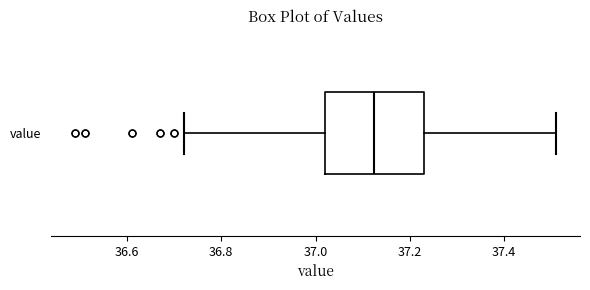

Where is the right edge of the box for value on the x-axis? The values are not printed on the chart, so give them approximately, as read against the axis.

37.24